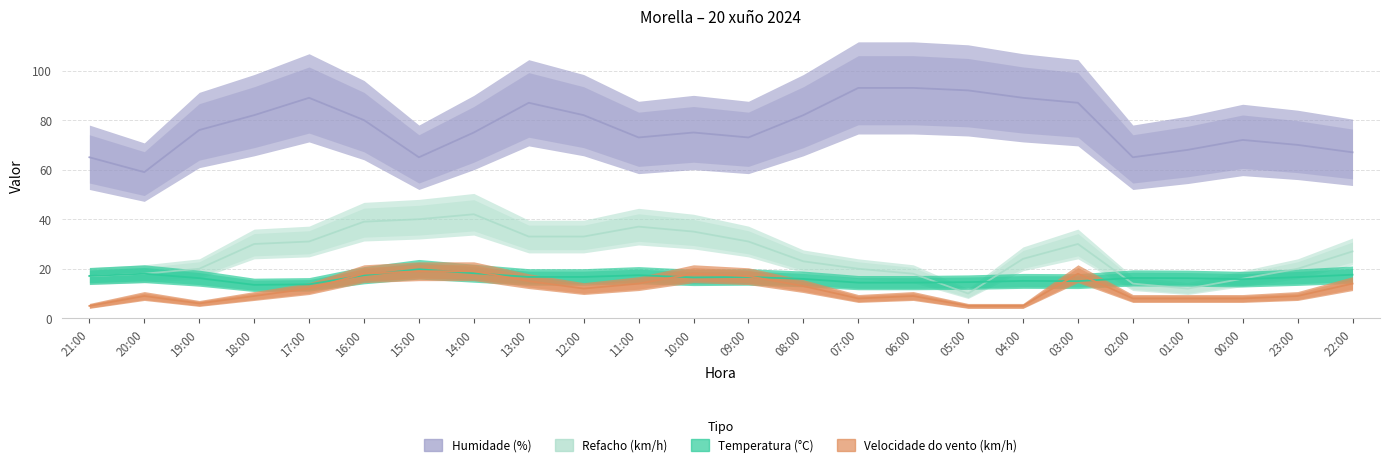

Is this an area chart (filled region under the line)?

No